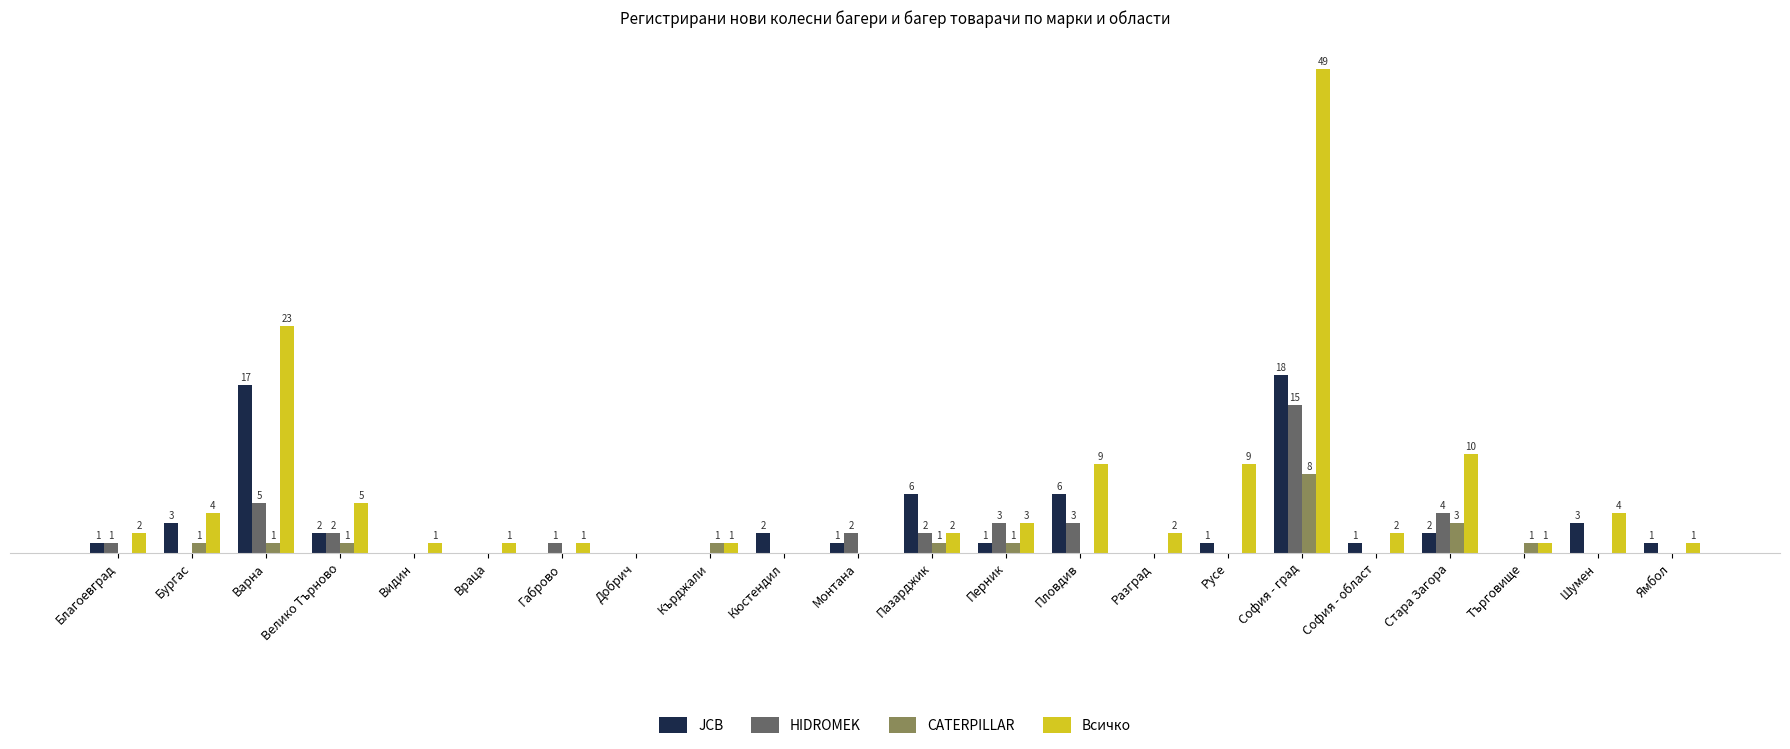

Between Видин and Търговище, which series saw the biggest shift?

CATERPILLAR